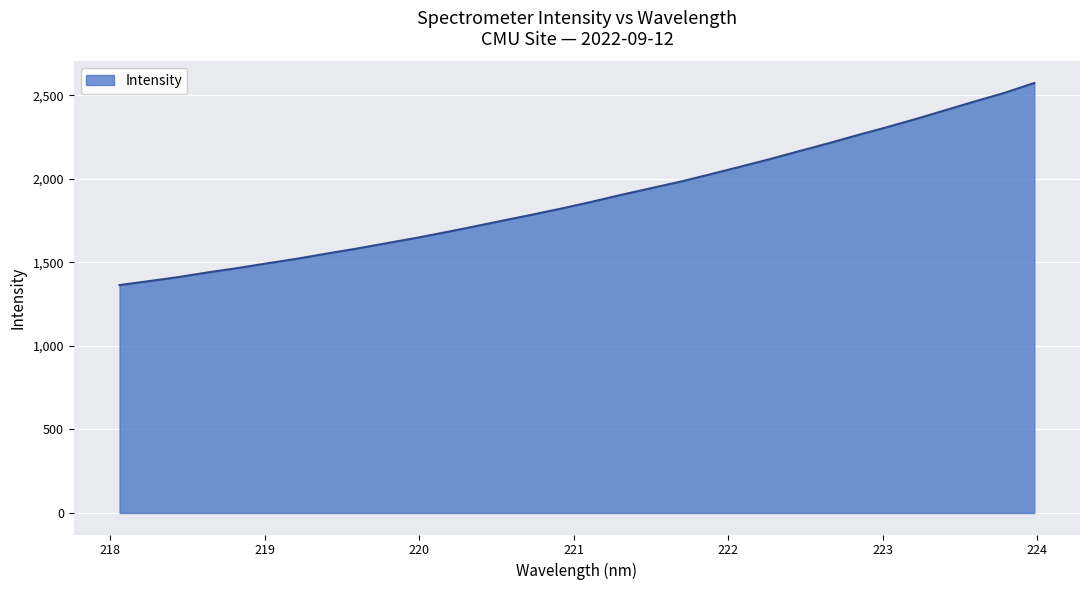

What is the maximum value shown in the chart?

2573.8